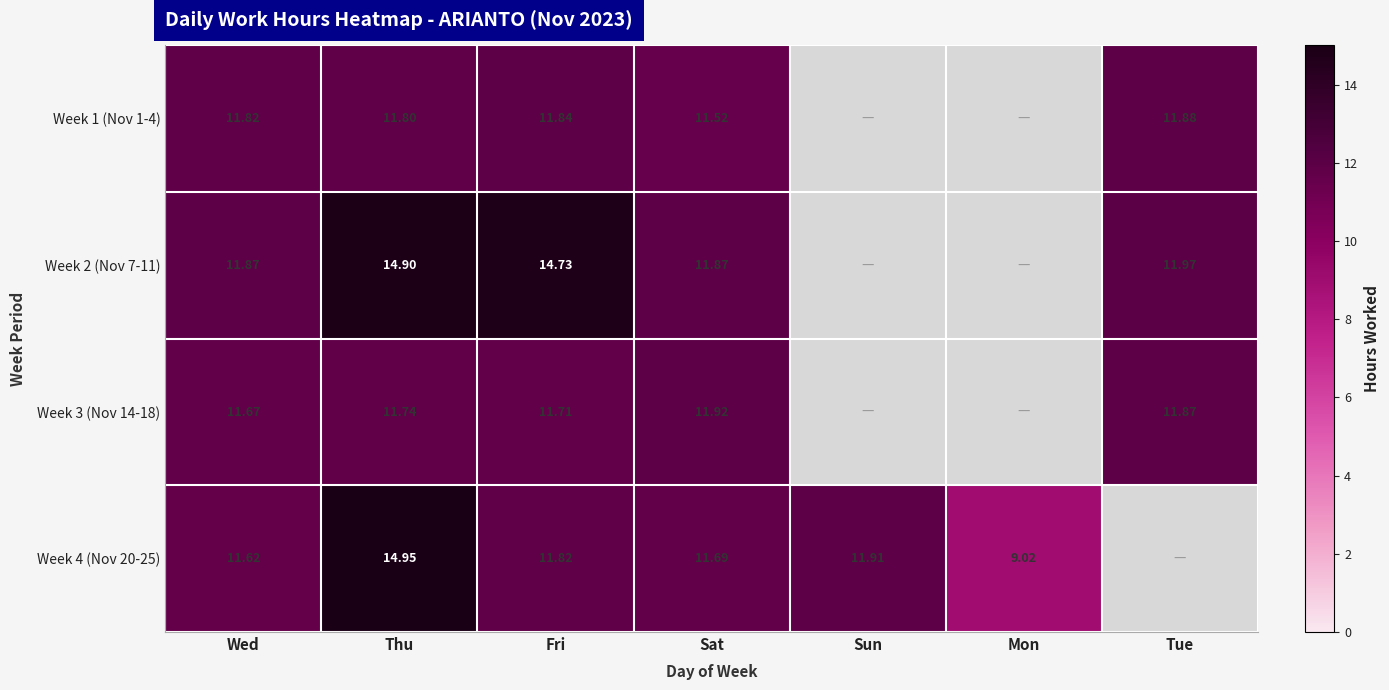

Is the value of Week 2 (Nov 7-11) at Thu greater than the value of Week 4 (Nov 20-25) at Fri?

Yes